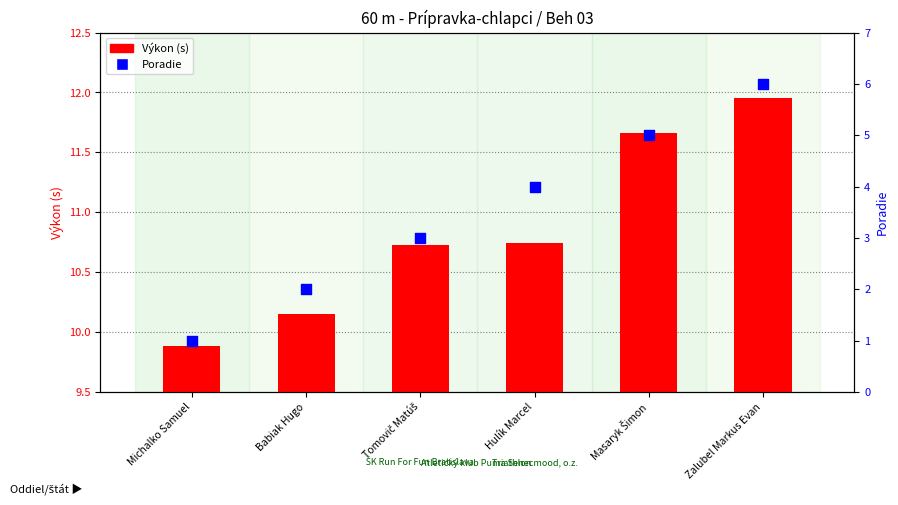

At which category is the sum across all series the highest?

Zalubel Markus Evan